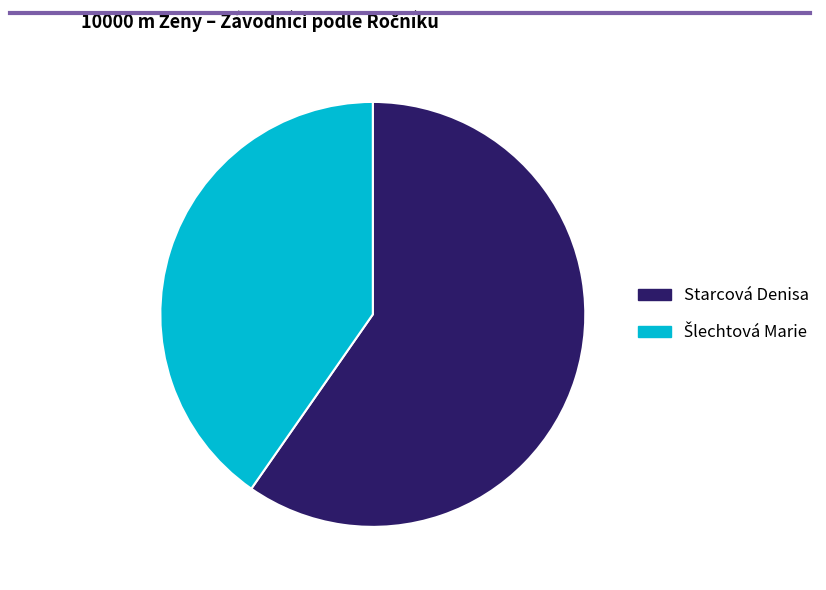

Is there a majority slice in this chart?

Yes